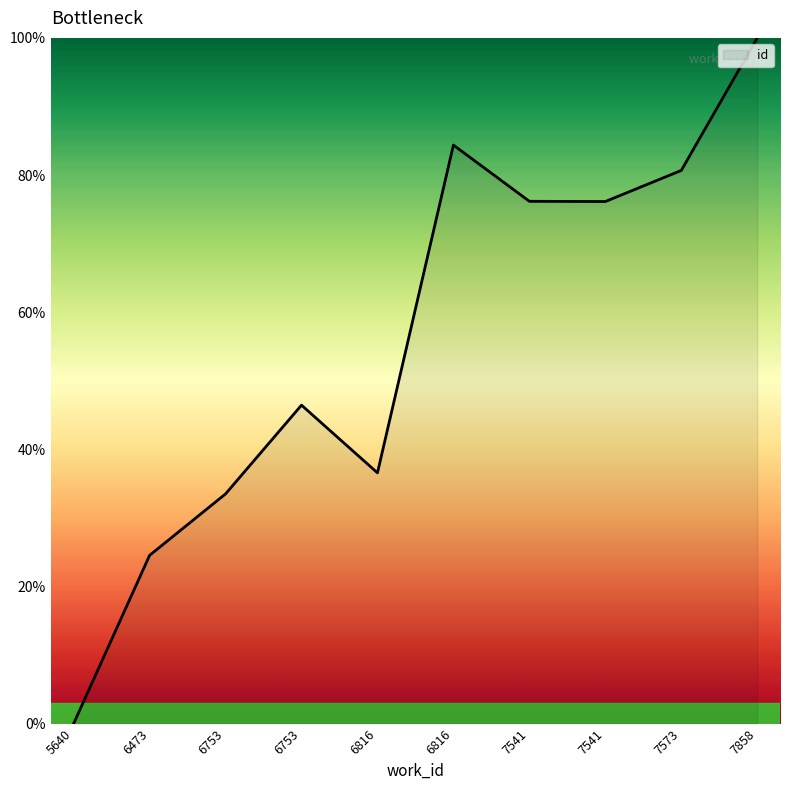

What is the value of the 3rd point from the left?

33.5